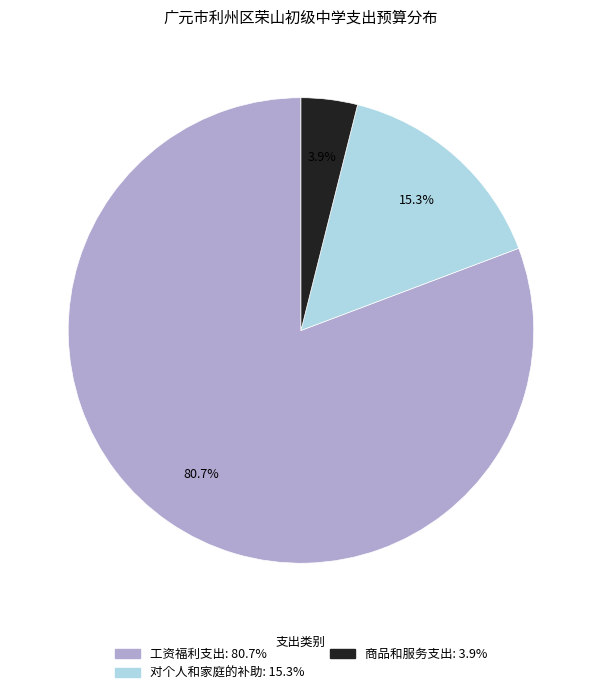

Which category has the biggest portion of the pie?

工资福利支出